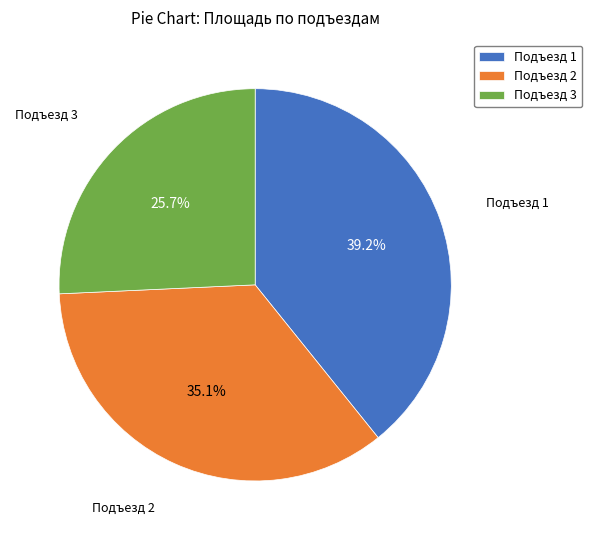

Rank the categories by value from highest to lowest.

Подъезд 1, Подъезд 2, Подъезд 3